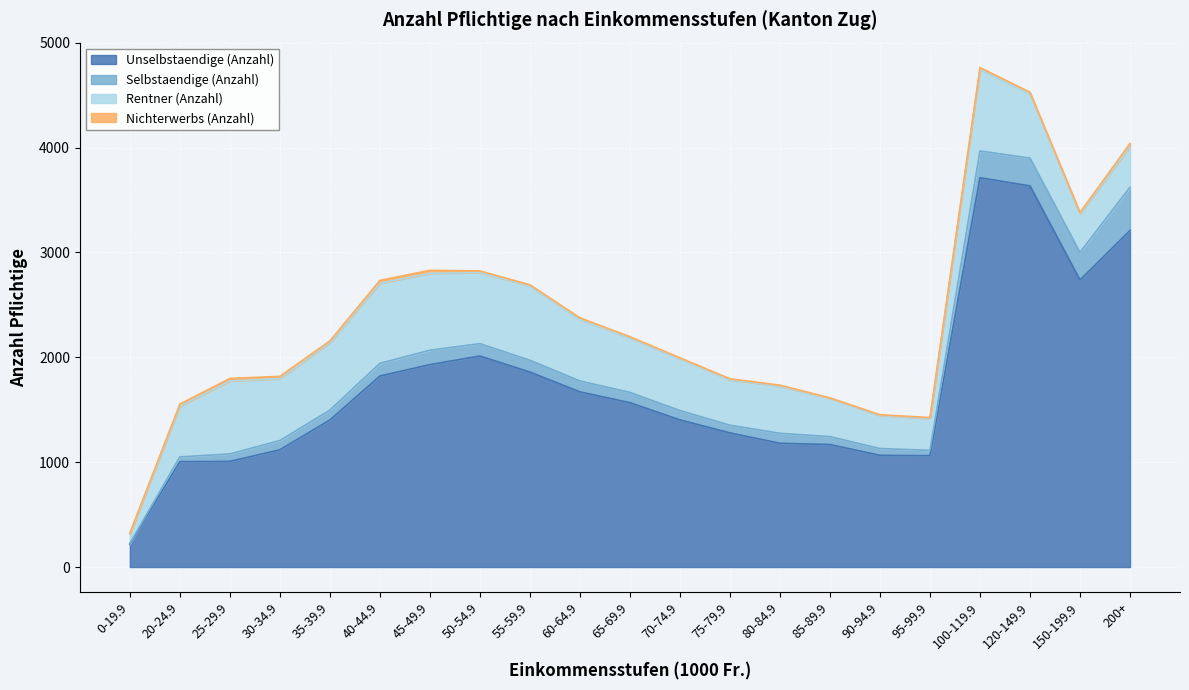

At how many categories does at least one series exceed 1777?

8